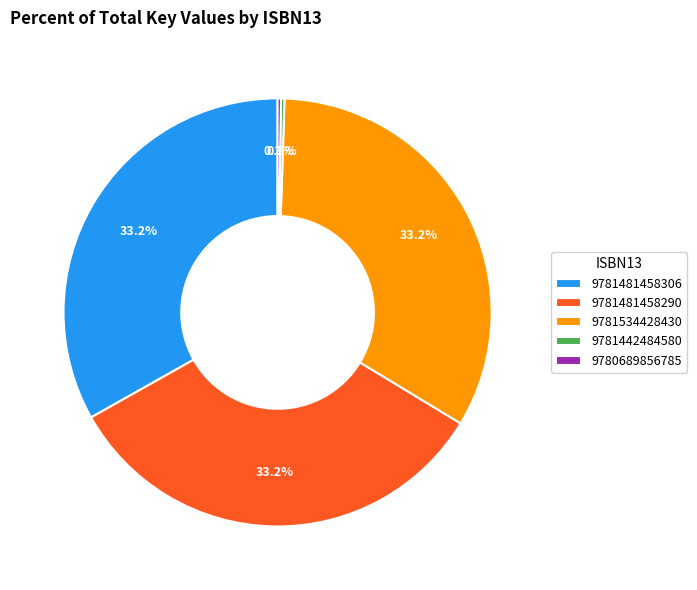

What is the ratio of the value at 9781481458306 to the value at 9781481458290?

1.0